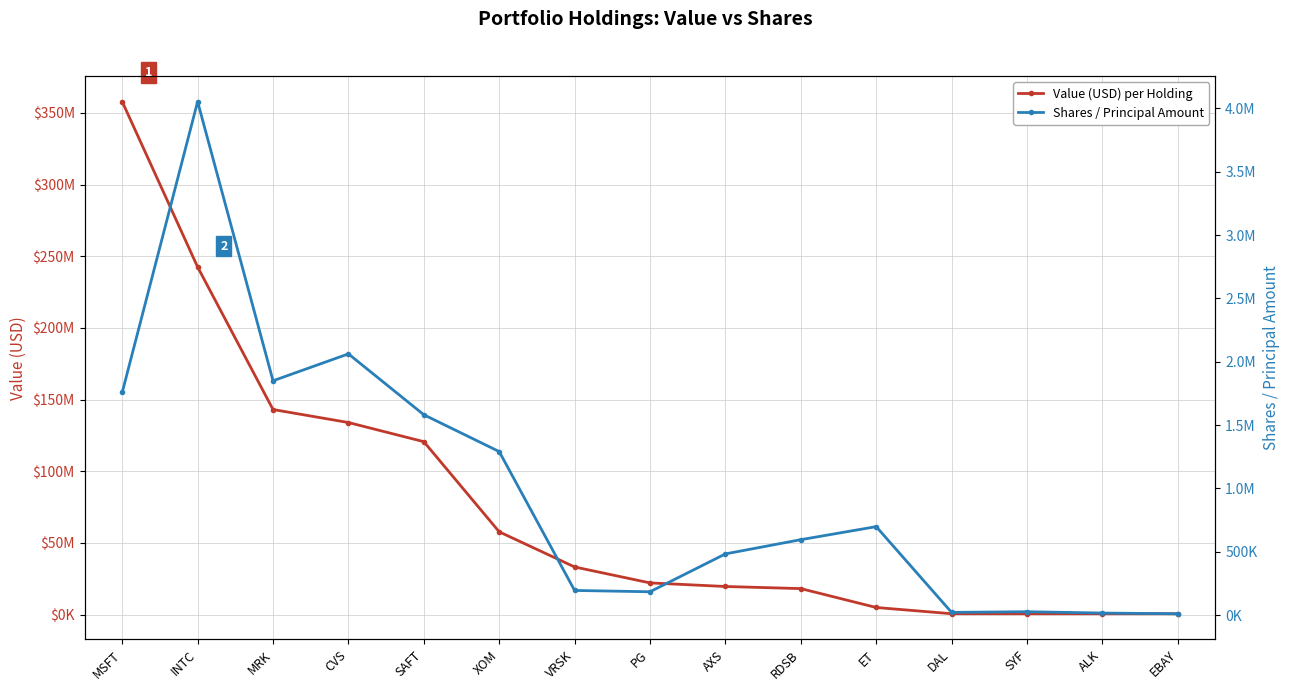

Which series has the largest total across all categories?

Value (USD) per Holding